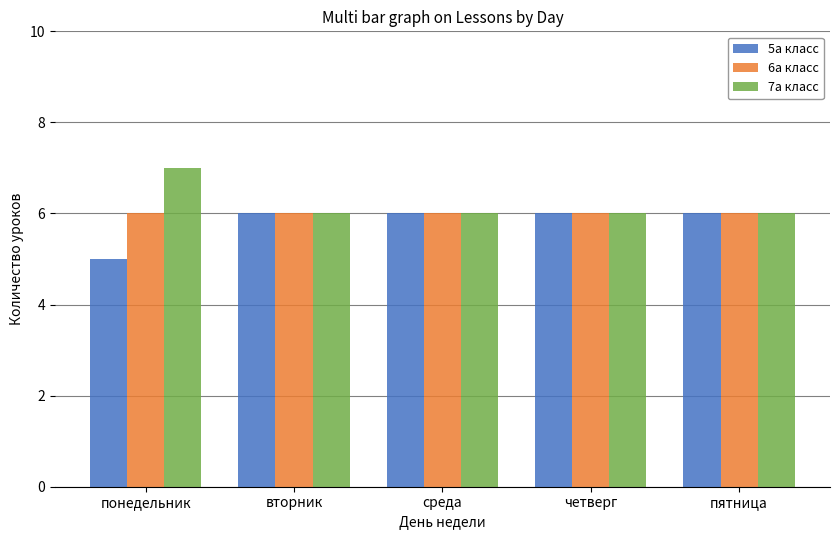

Is it true that 6а класс equals 2 at вторник?

False